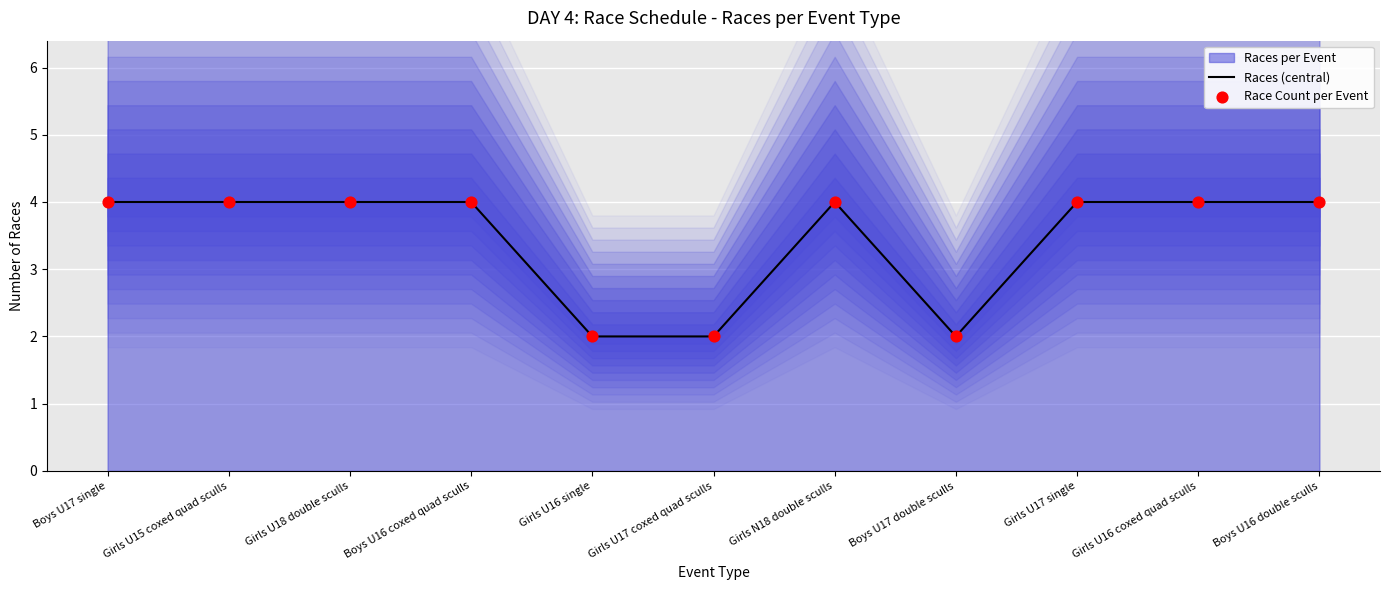

Is the value of Races (central) at Girls U18 double sculls greater than the value of Race Count per Event at Boys U16 coxed quad sculls?

No